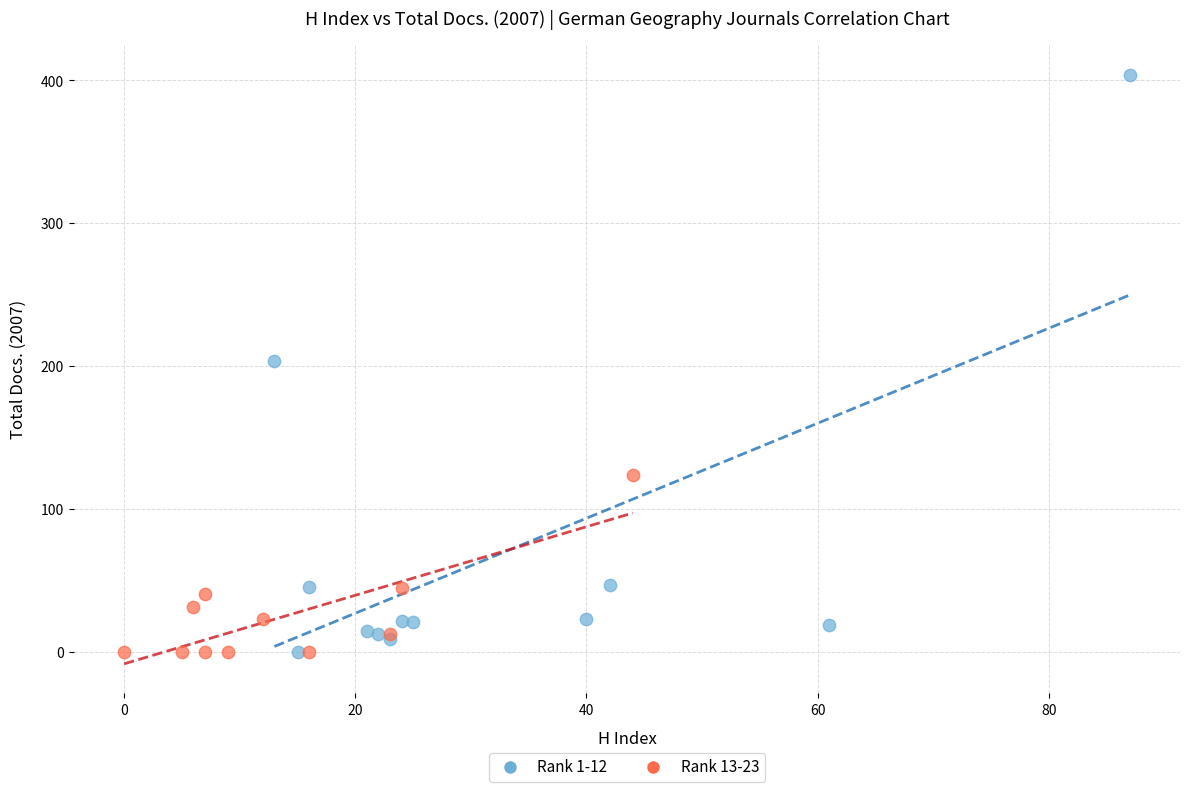

Which series has the largest Y range (max minus min)?

Rank 1-12